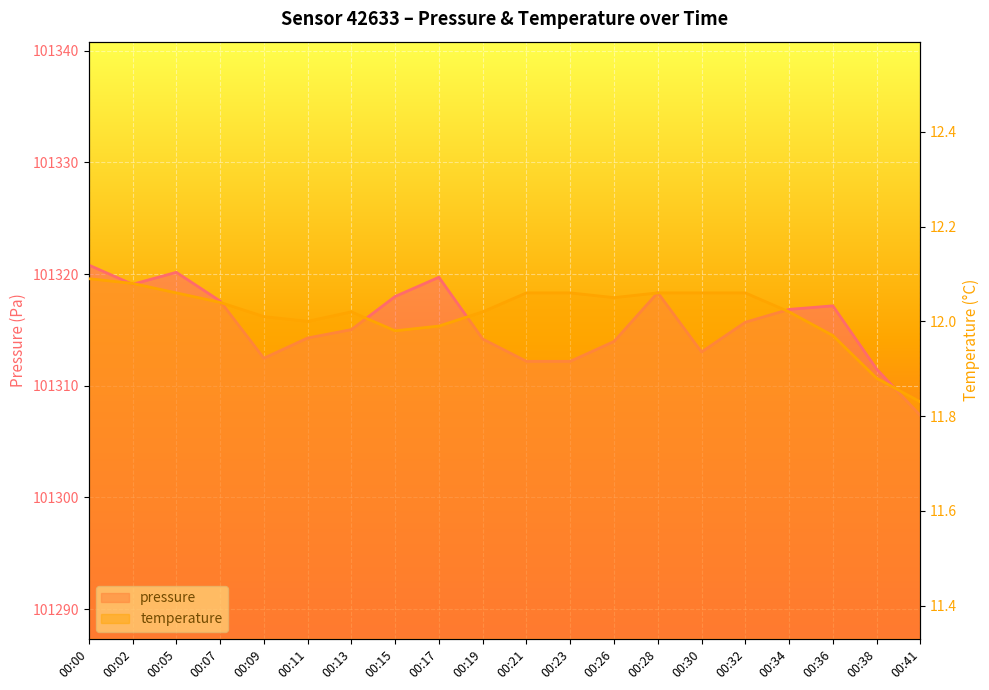

What are all the series names shown in the legend?

pressure, temperature